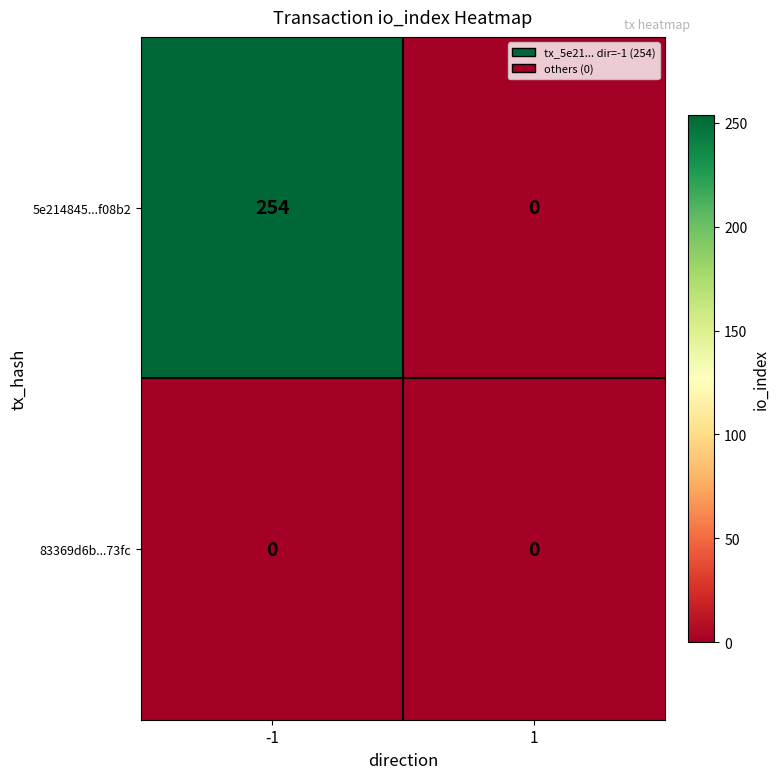

Reading left to right, list all the values displayed in this chart.

5e214845...f08b2: -1=254	1=0
83369d6b...73fc: -1=0	1=0